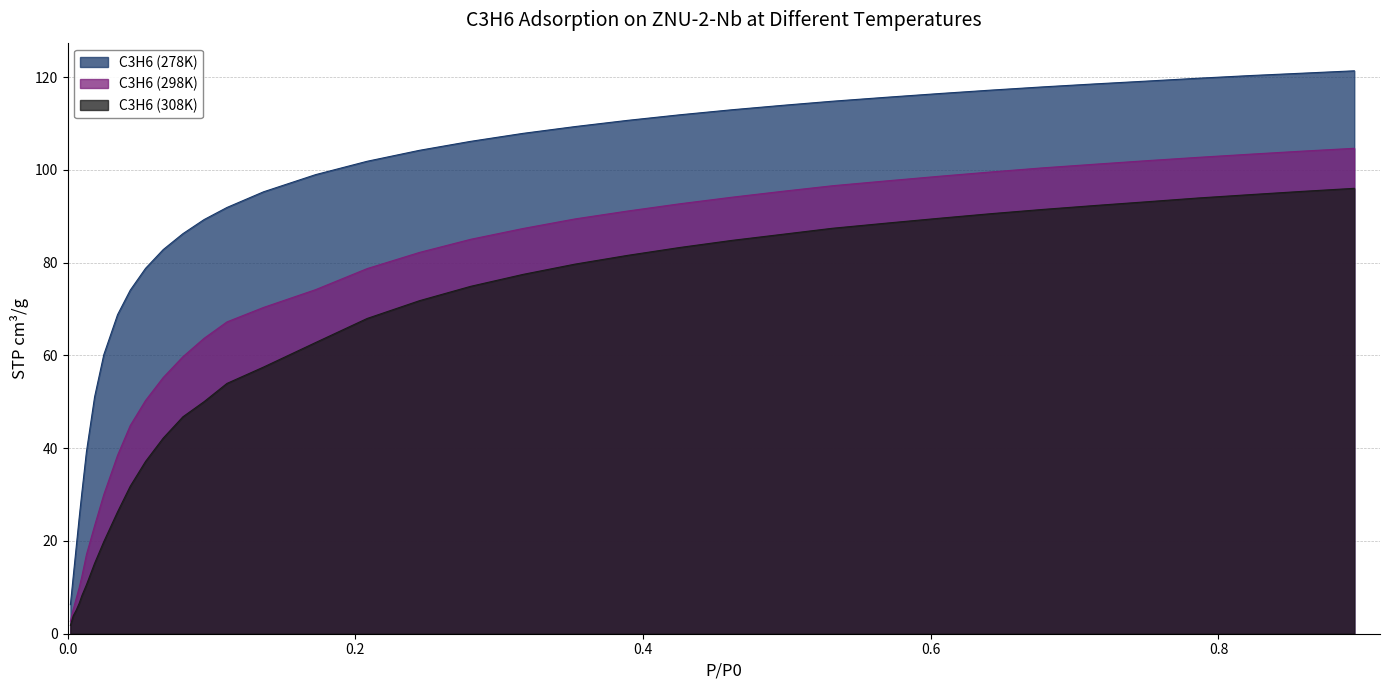

What is the approximate value of C3H6 (298K) at 0.8581?

104.1